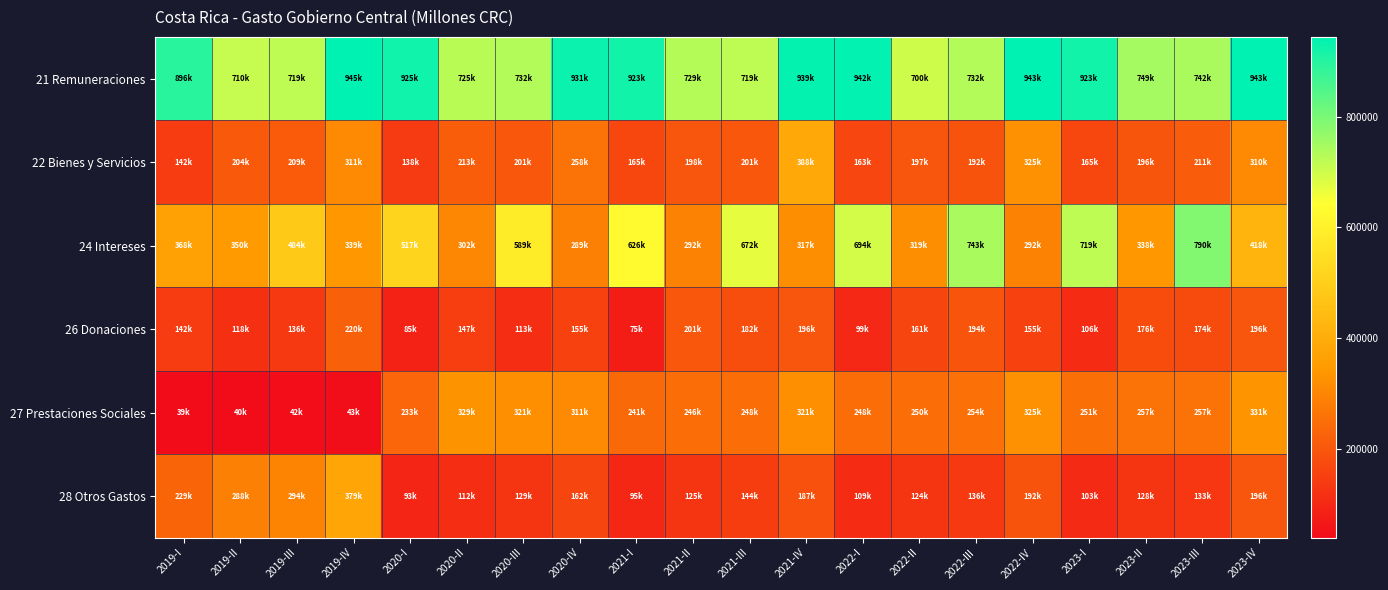

What is the difference between the highest and lowest values at 2022-III?

607566.2